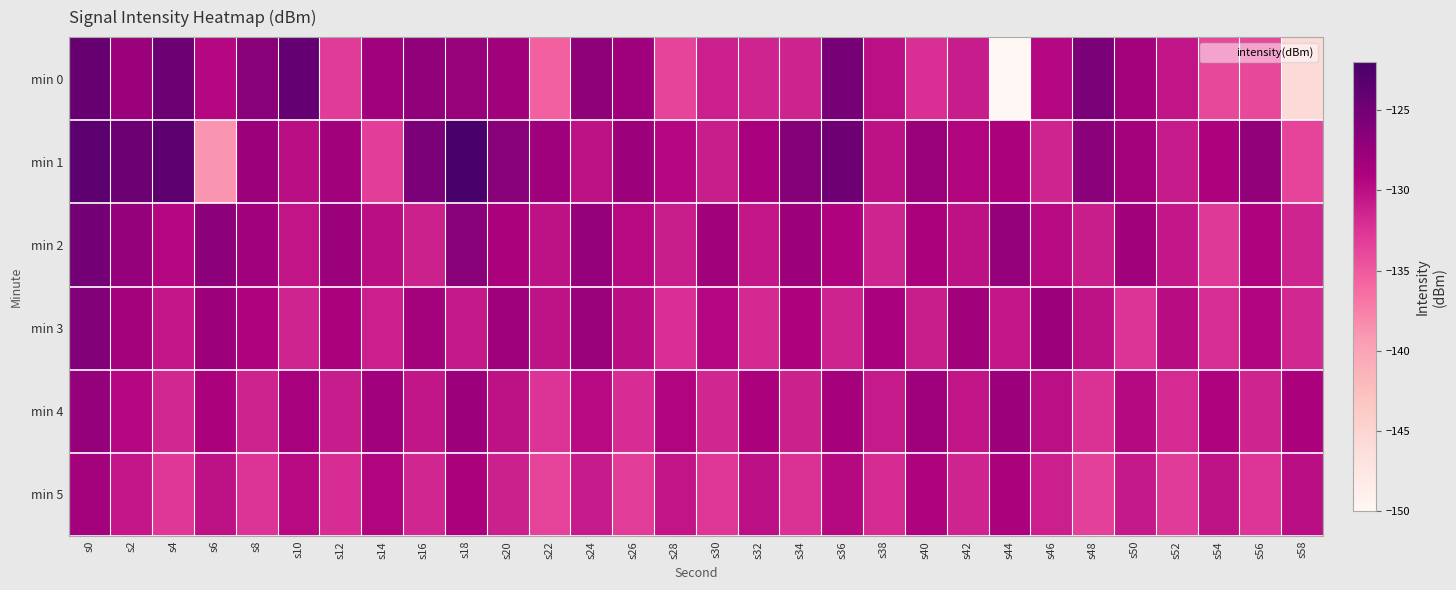

Which series has the widest spread of values?

min 0